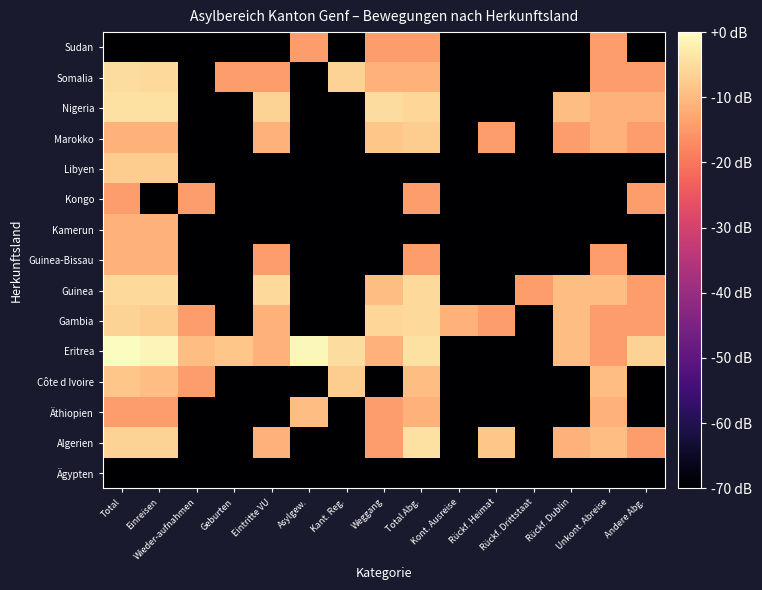

At which category does the chart reach its peak across all series?

Total